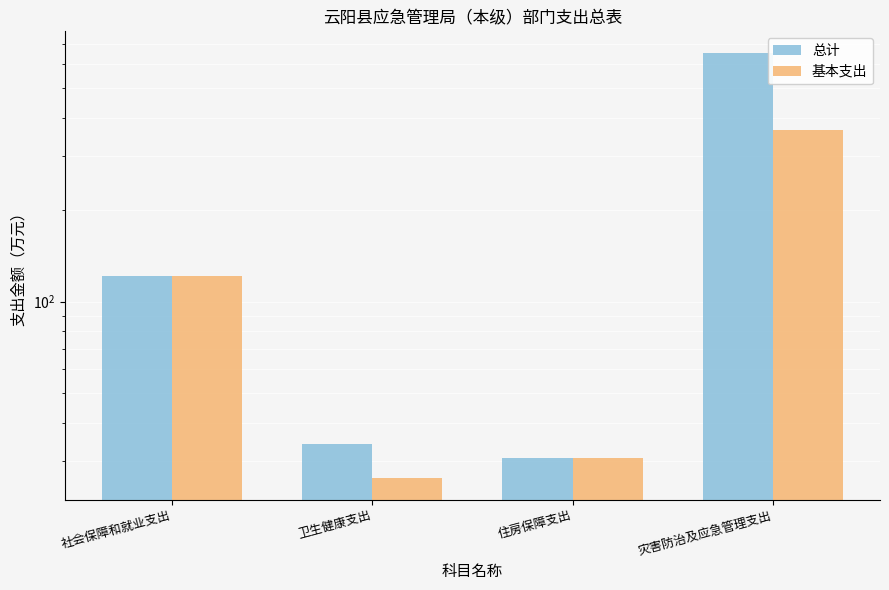

At which category does the chart reach its peak across all series?

灾害防治及应急管理支出